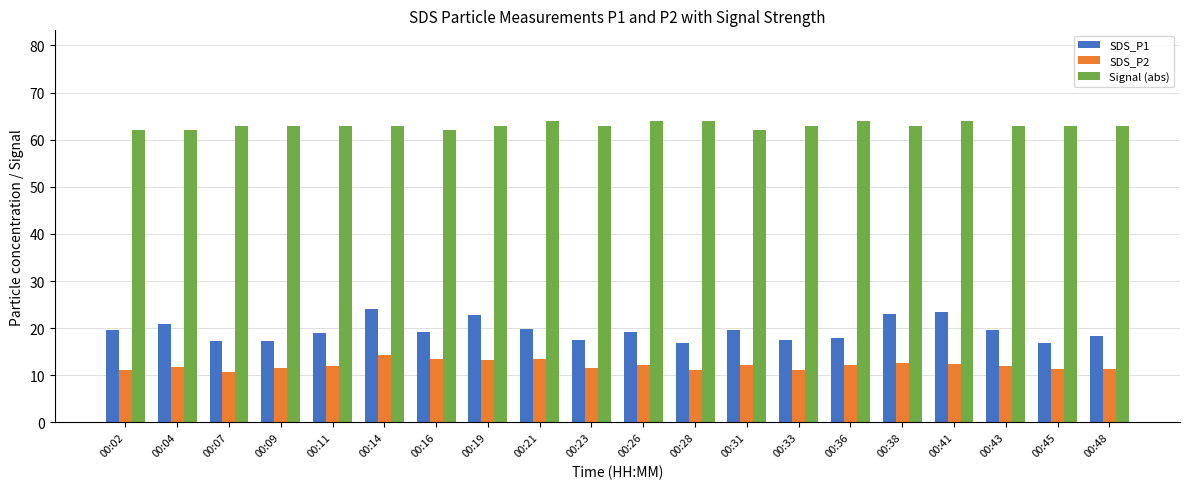

Which series has the largest range (max minus min)?

SDS_P1